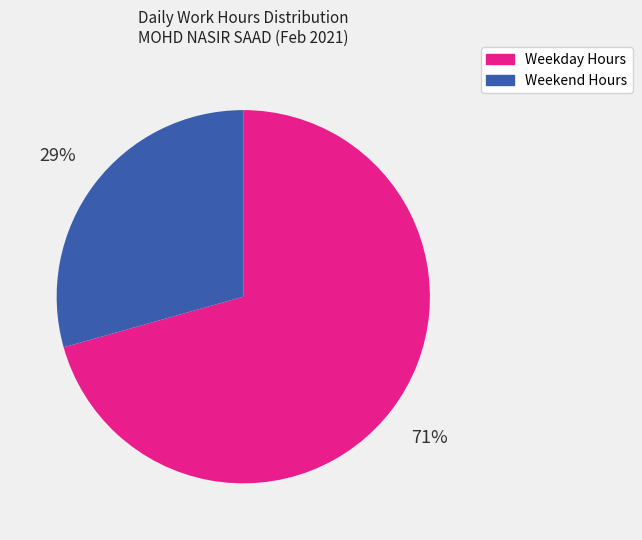

To the nearest percent, what is the average slice percentage?

50%